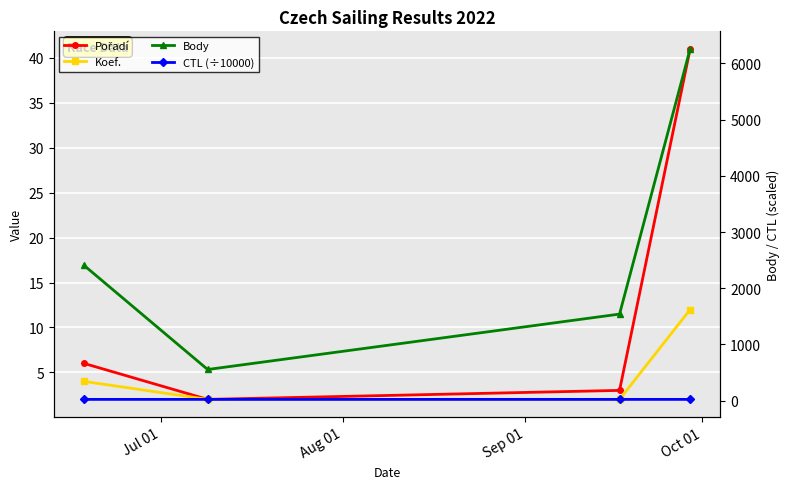

Between Aug 01 and Sep 01, which series saw the biggest shift?

Body